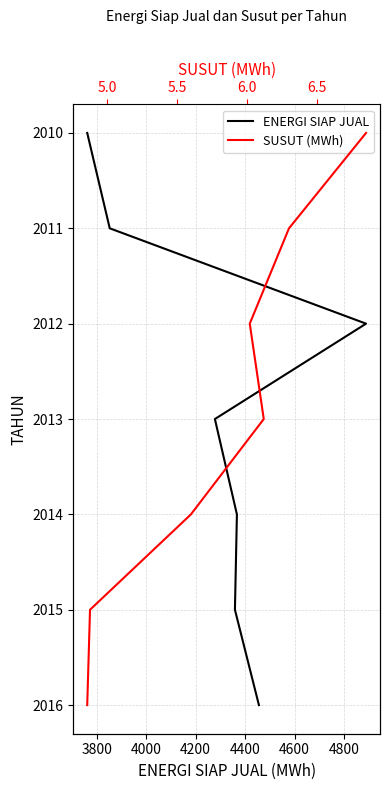

How many data points in SUSUT (MWh) are above 2013?

3